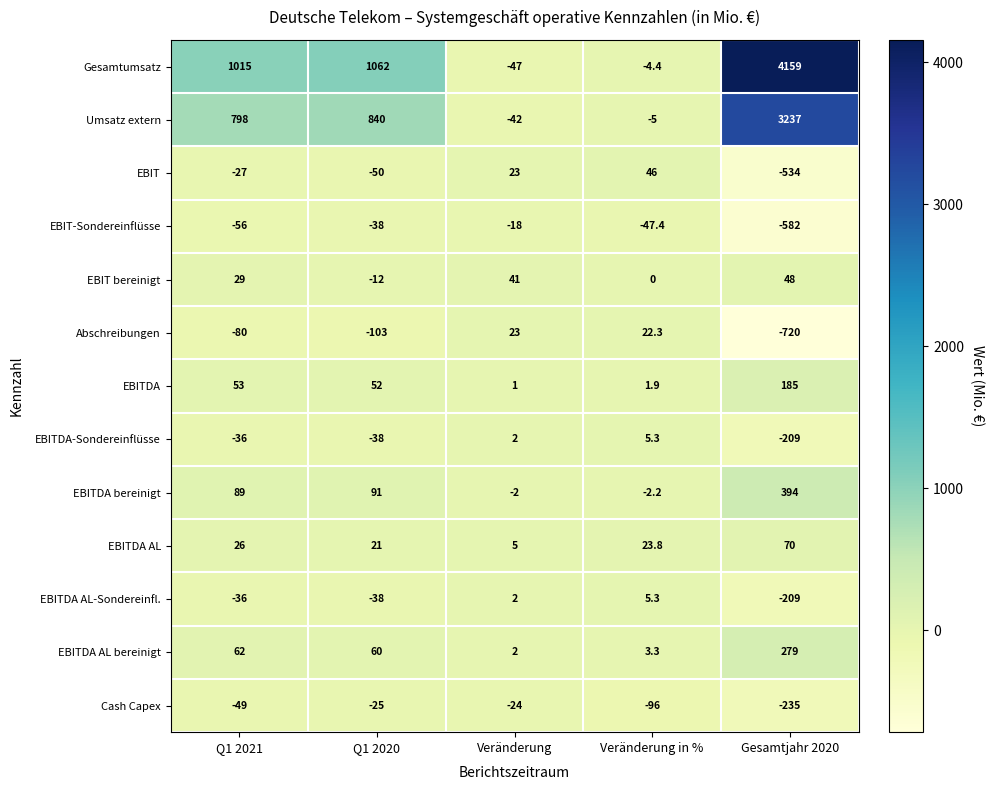

At how many categories does at least one series exceed 3238?

1